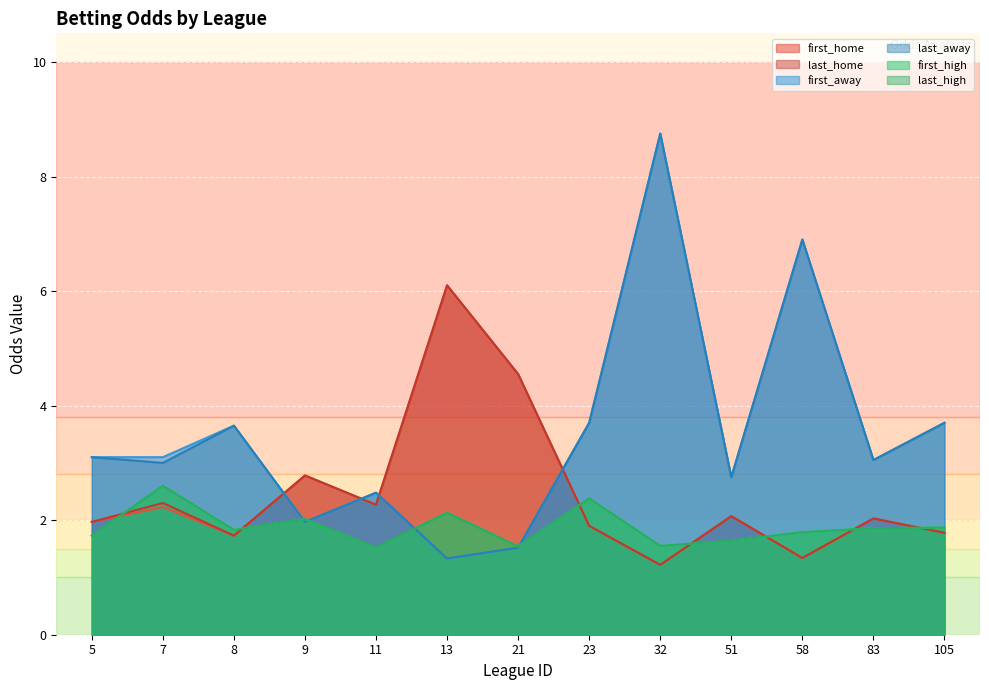

What is the minimum value for last_away?

1.3